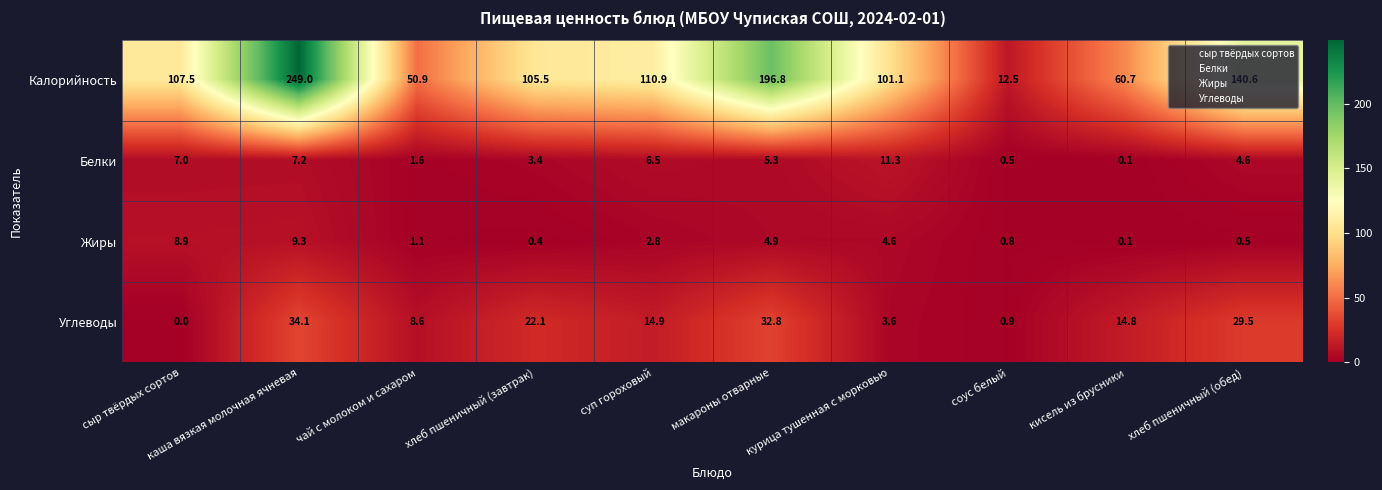

Which series has the largest total across all categories?

Калорийность